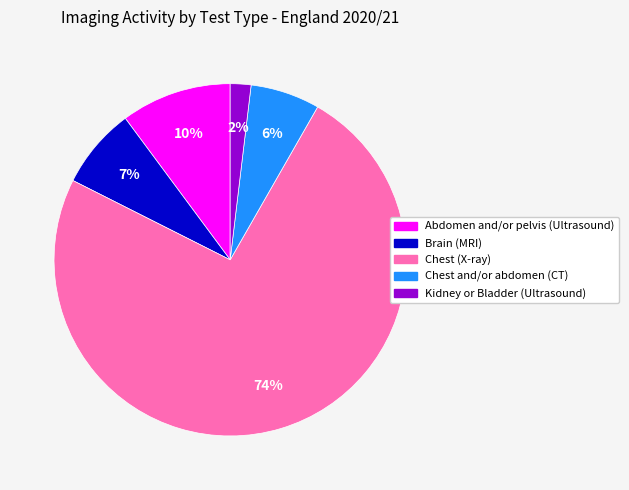

Is it true that Chest (X-ray) is 74% of the pie?

True